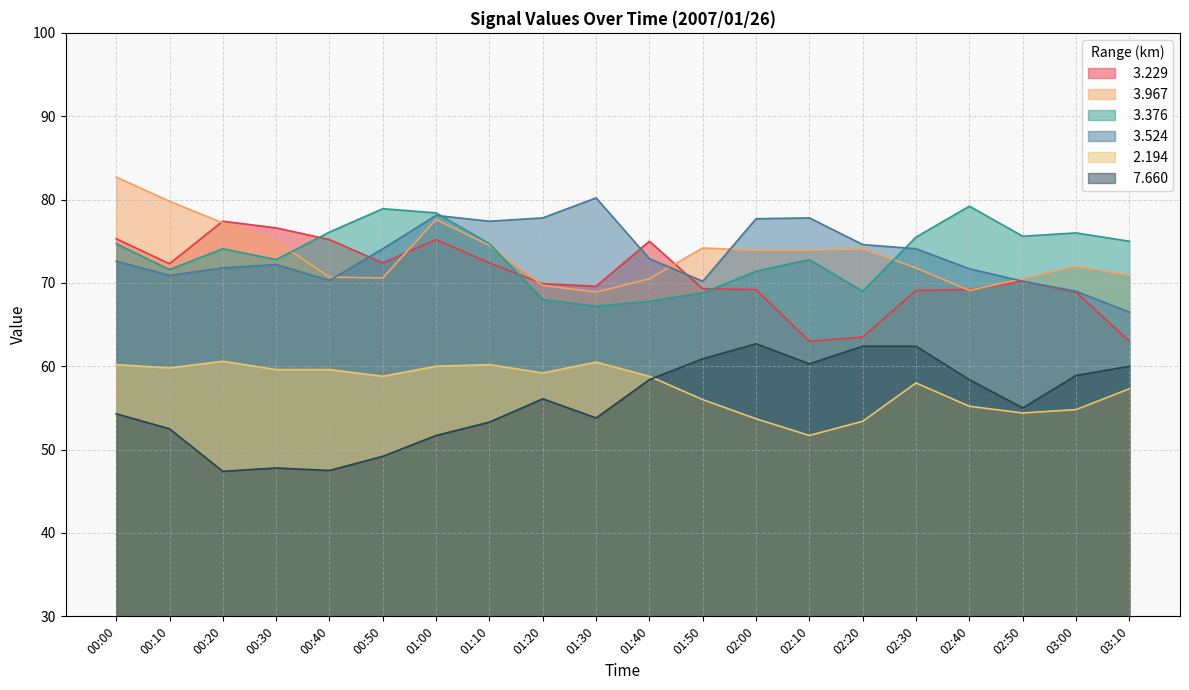

Which series ends up on top after the final intersection of   3.524 and   3.229?

  3.524